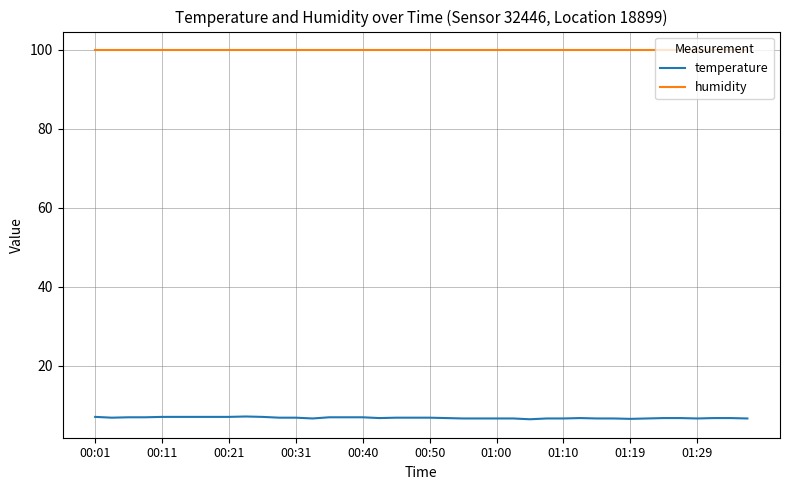

What is the highest value of the humidity series?

99.9